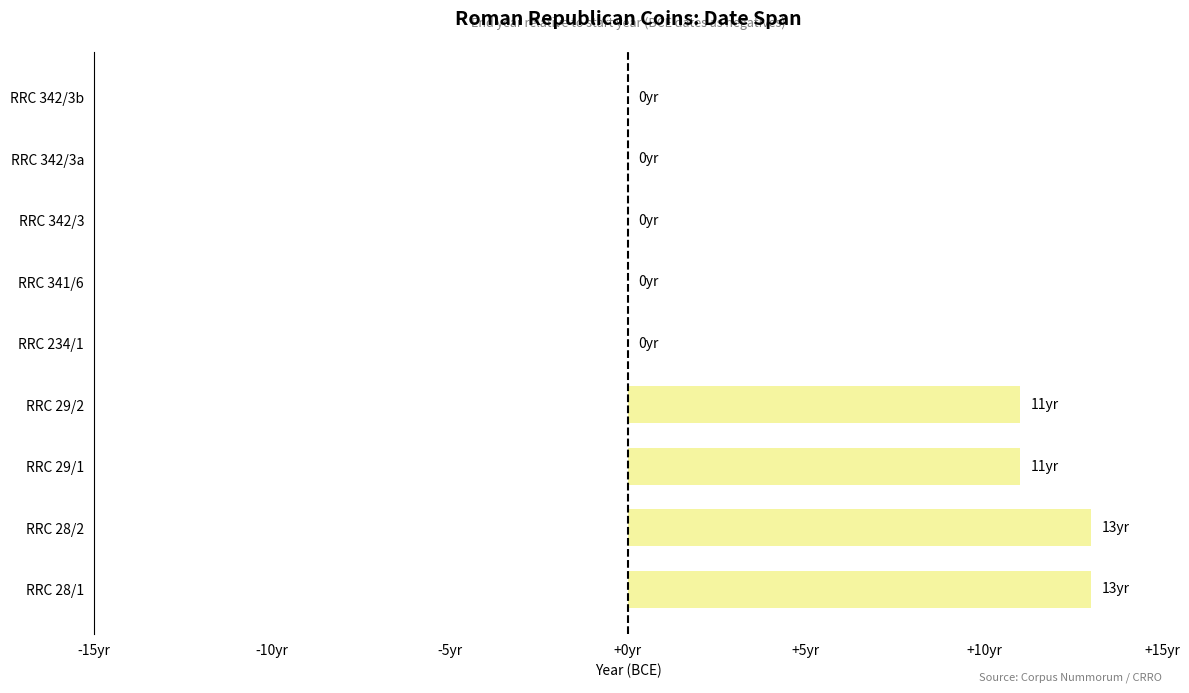

Are the bars horizontal?

Yes